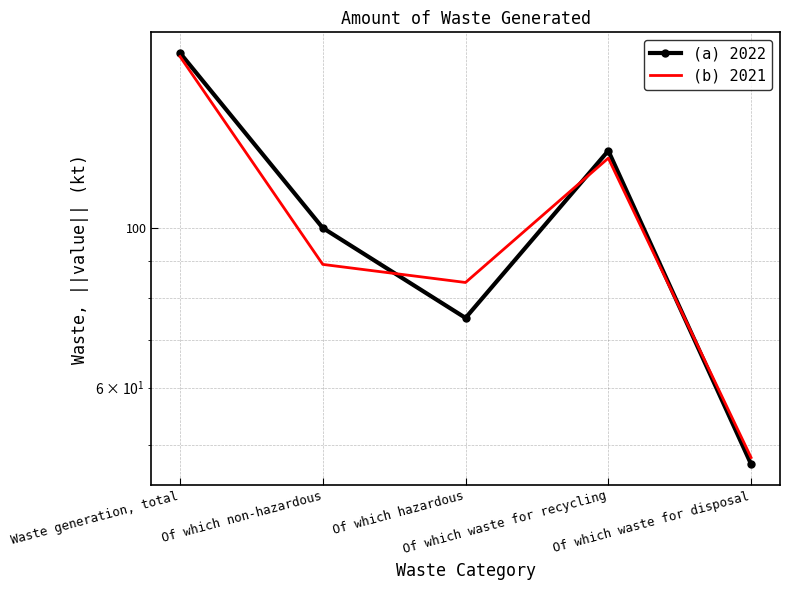

At Of which hazardous, list the series in order from smallest to largest.

(a) 2022, (b) 2021